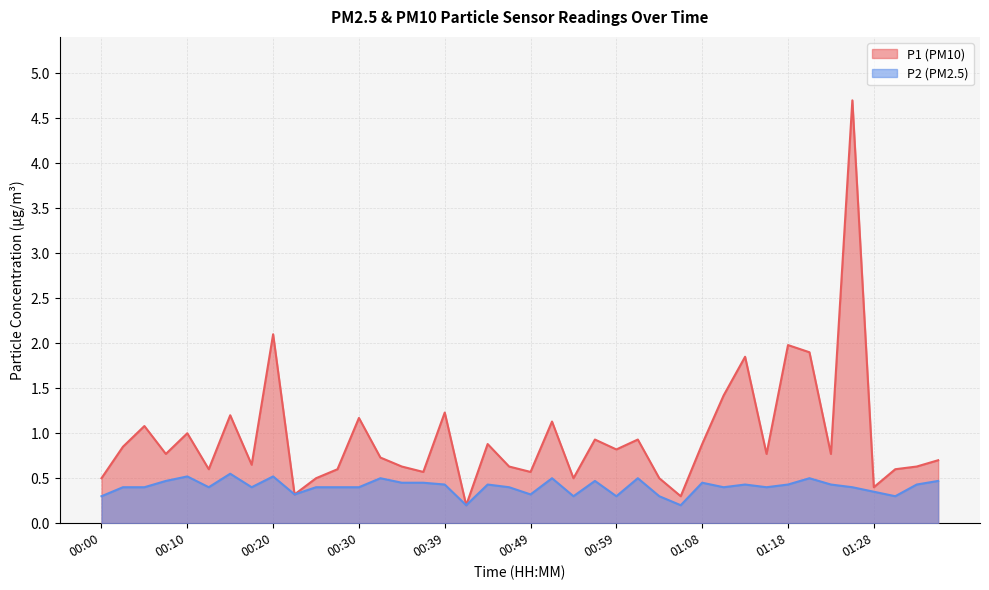

The value of P2 at 00:32 is 0.5. True or false?

True